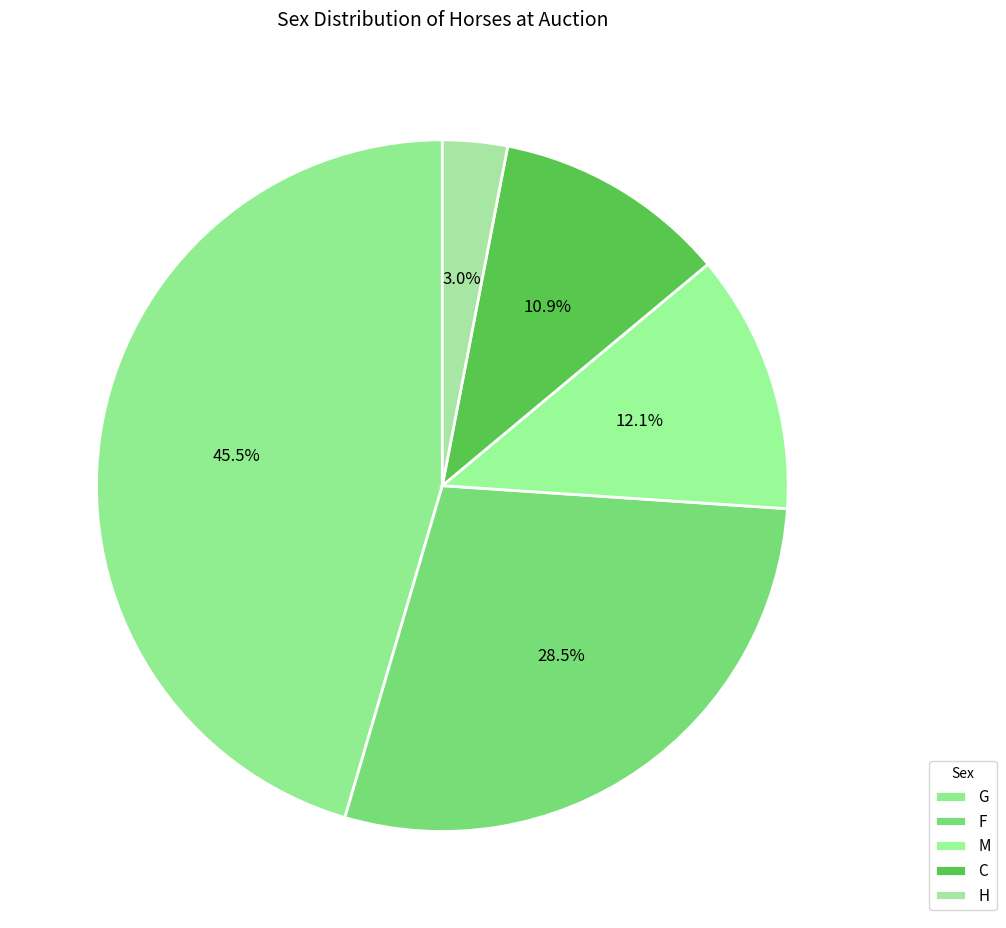

To the nearest percent, what percentage of the pie is C?

11%